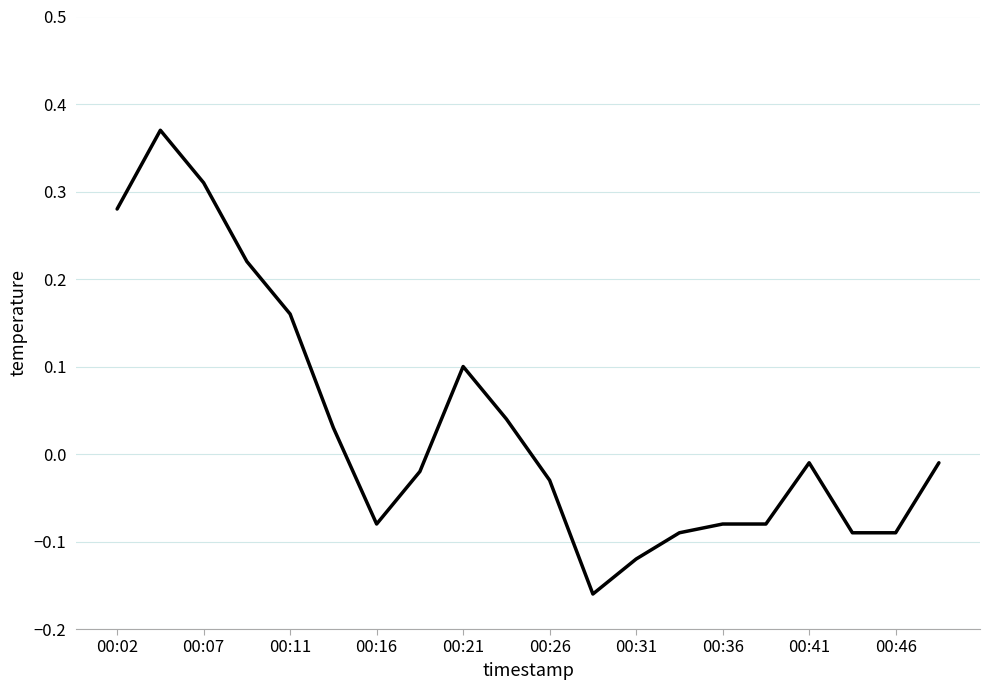

What is the difference between the maximum and minimum values?

0.5